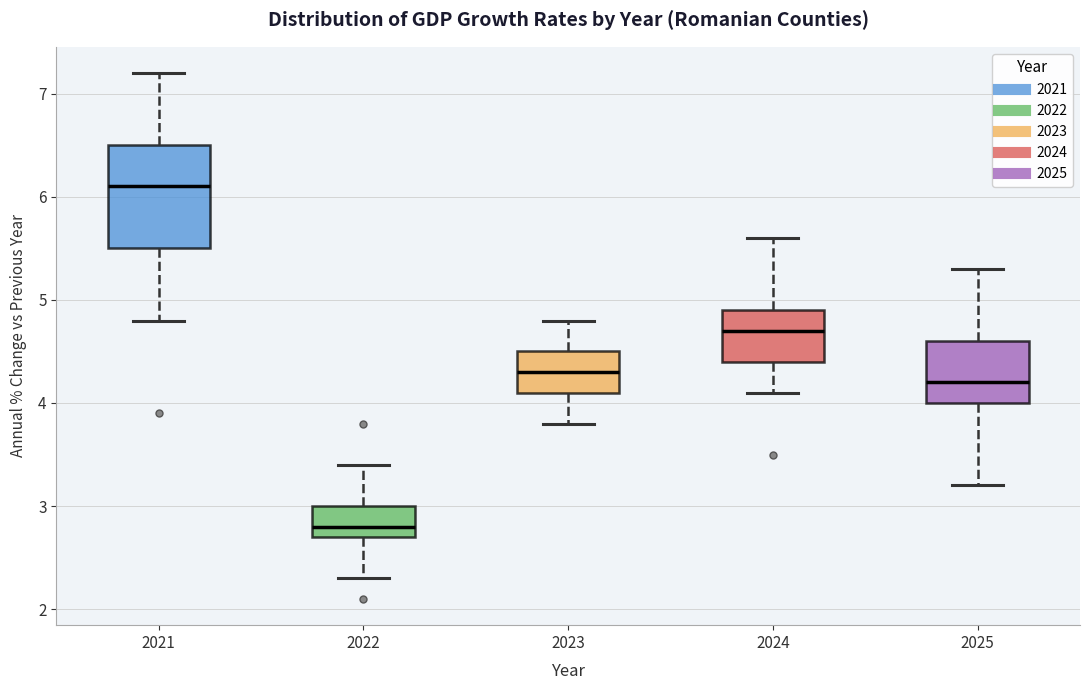

Reading left to right, read every box against the y-axis: the position of its median line, the range the box covers, and the ends of its whiskers. The values are not printed on the chart, so give them approximately, as read against the axis.

2021: median 6.1, box 5.5 to 6.5, whiskers 4.8 to 7.2
2022: median 2.8, box 2.7 to 3.0, whiskers 2.3 to 3.4
2023: median 4.3, box 4.1 to 4.5, whiskers 3.8 to 4.8
2024: median 4.7, box 4.4 to 4.9, whiskers 4.1 to 5.6
2025: median 4.2, box 4.0 to 4.6, whiskers 3.2 to 5.3